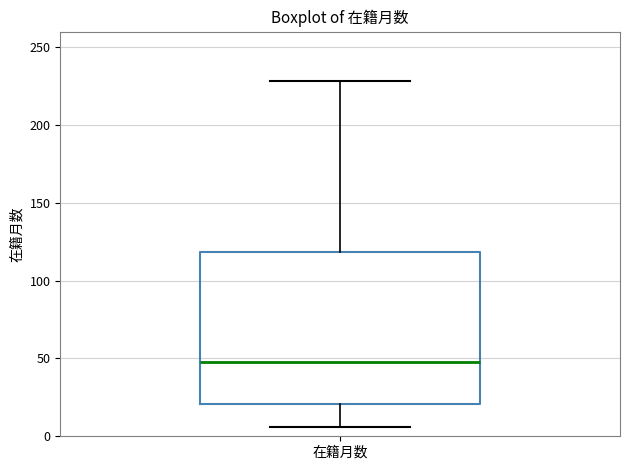

Where does the median line of the box for 在籍月数 sit on the y-axis? The values are not printed on the chart, so give them approximately, as read against the axis.

50